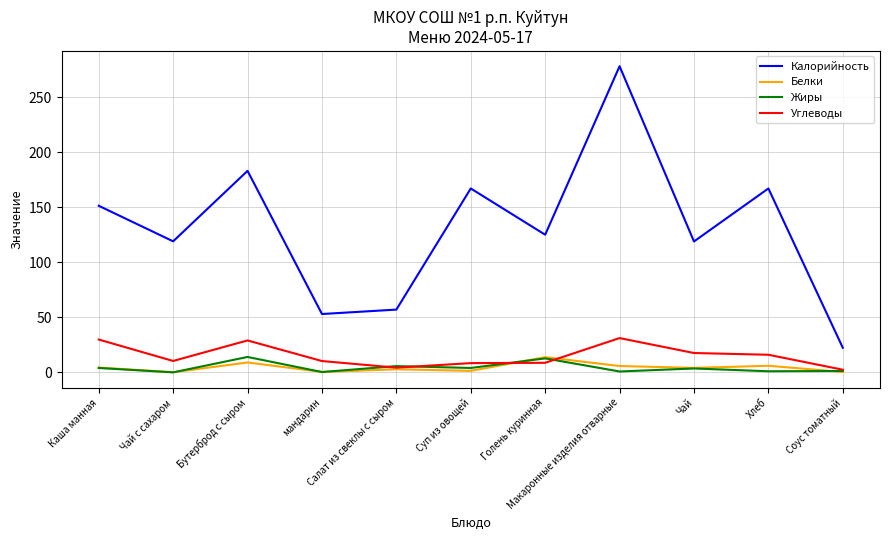

True or false: Калорийность has more than 2 interior local peaks.

True